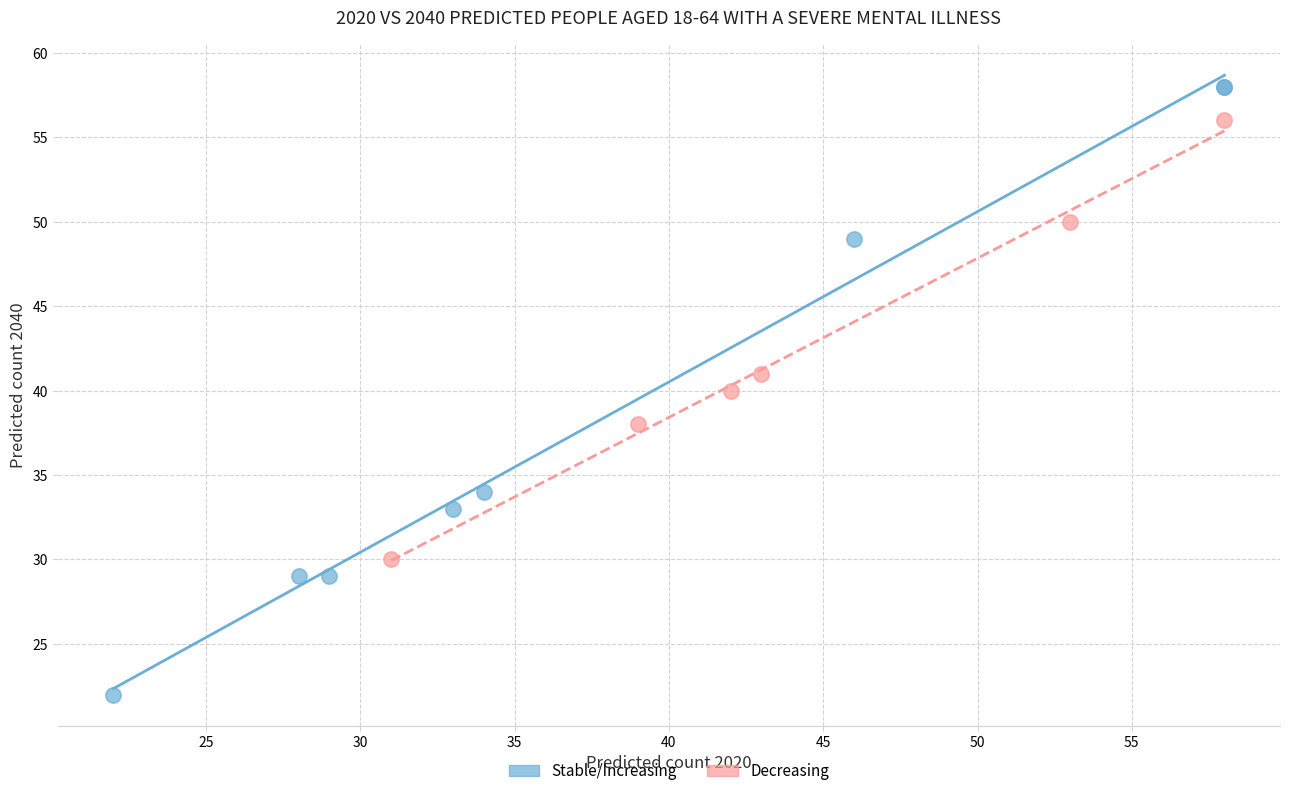

Which series reaches the maximum Y coordinate?

Stable/Increasing